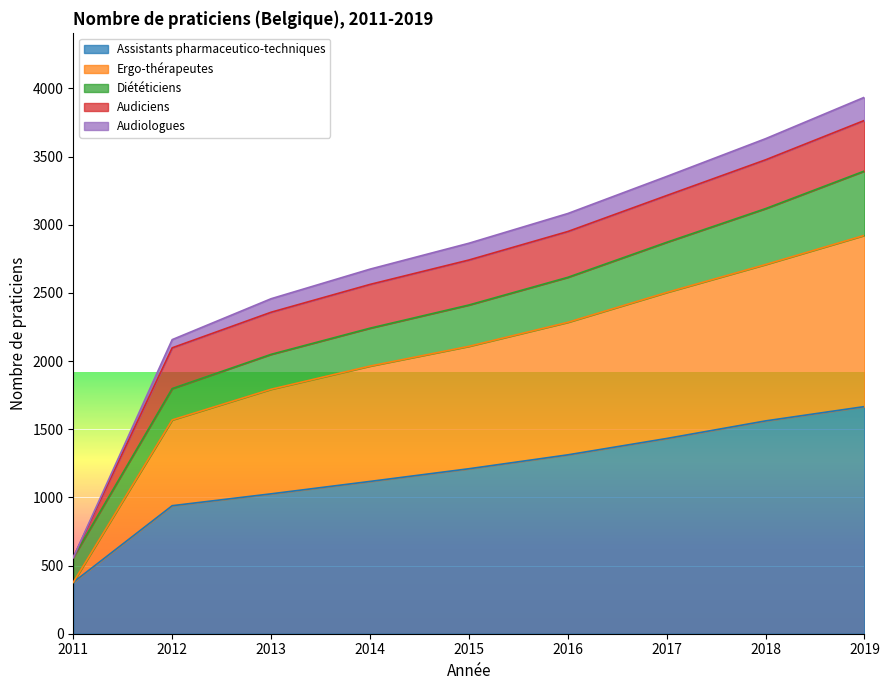

What is the difference between the maximum and minimum values in the Assistants pharmaceutico-techniques series?

1289